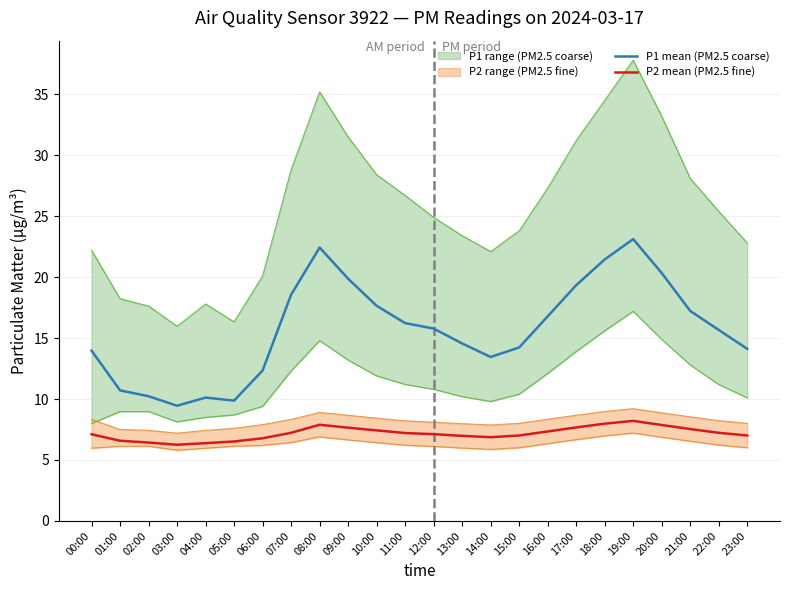

Which series changed the most between 07:00 and 16:00?

P1 mean (PM2.5 coarse)